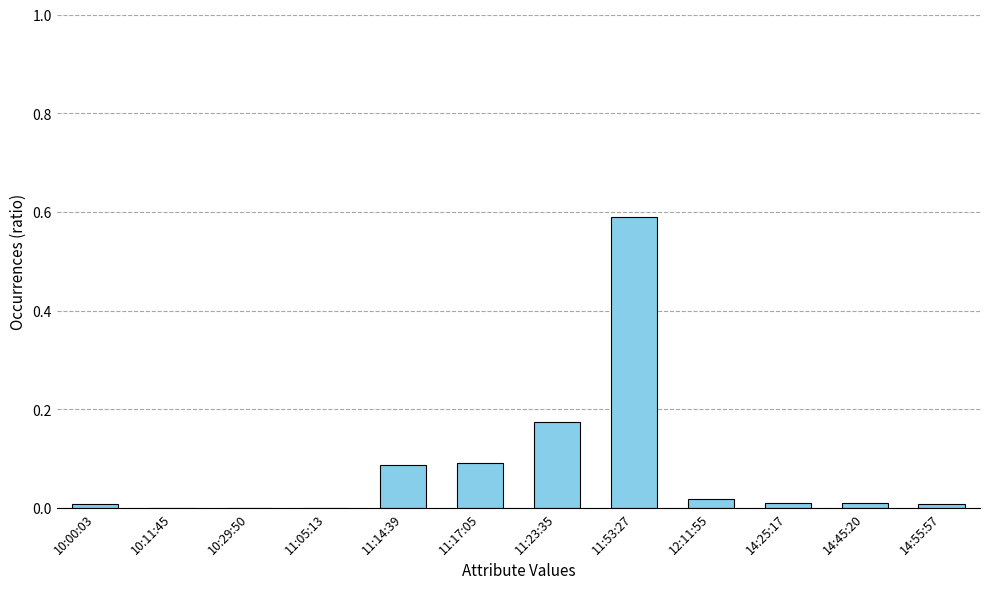

What is the sum of all values?

1.0